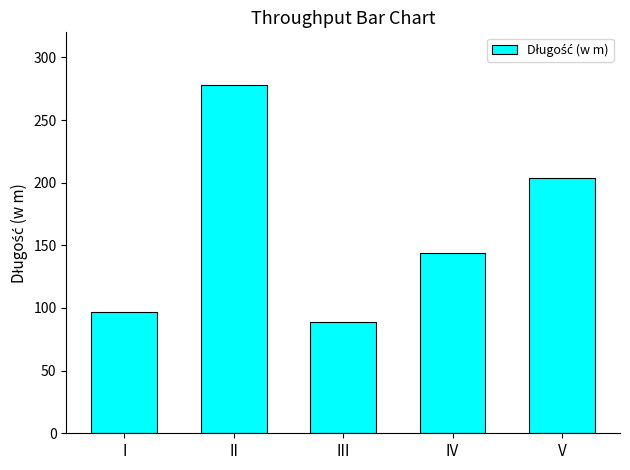

What is the maximum value shown in the chart?

278